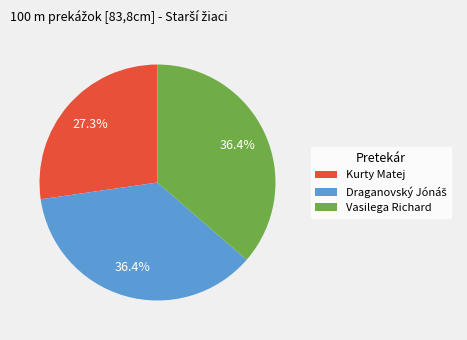

What is the total percentage of Vasilega Richard and Kurty Matej?

63.6%